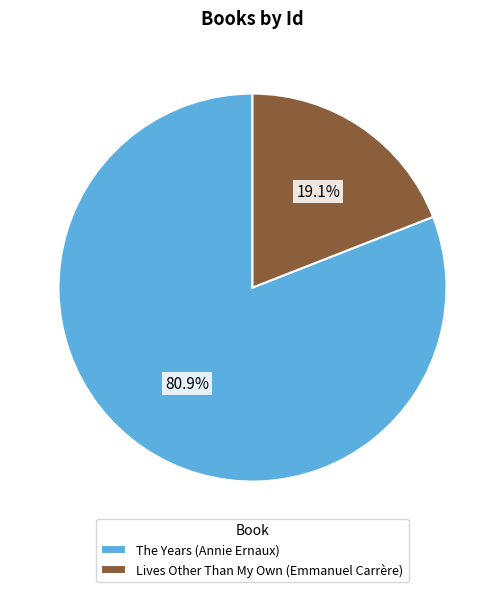

Which category has the smallest portion of the pie?

Lives Other Than My Own (Emmanuel Carrère)